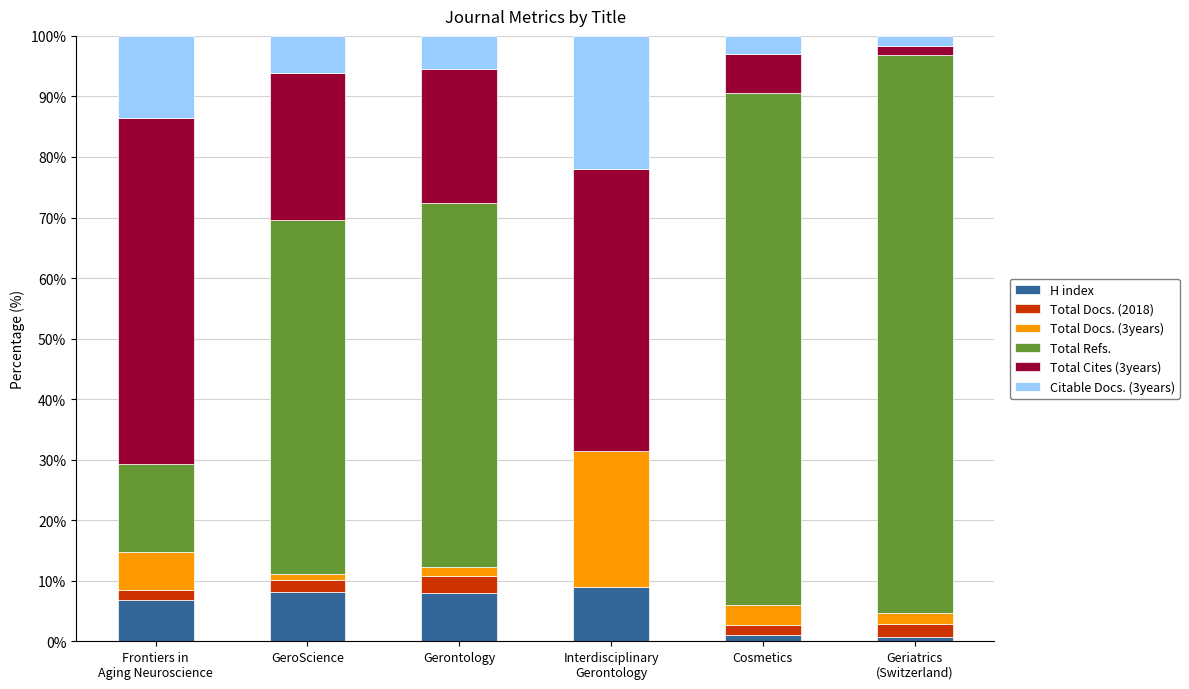

Is it true that H index equals 8.0 at Gerontology?

True